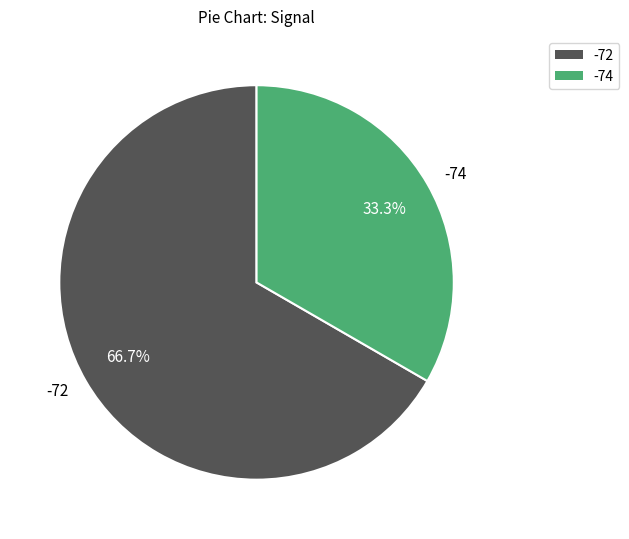

Is -74 the majority of the pie?

No